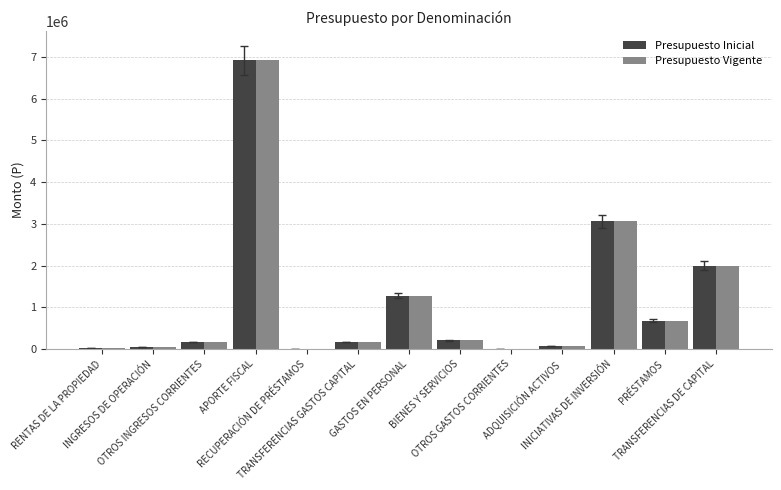

What is the maximum value shown in the chart?

6912629